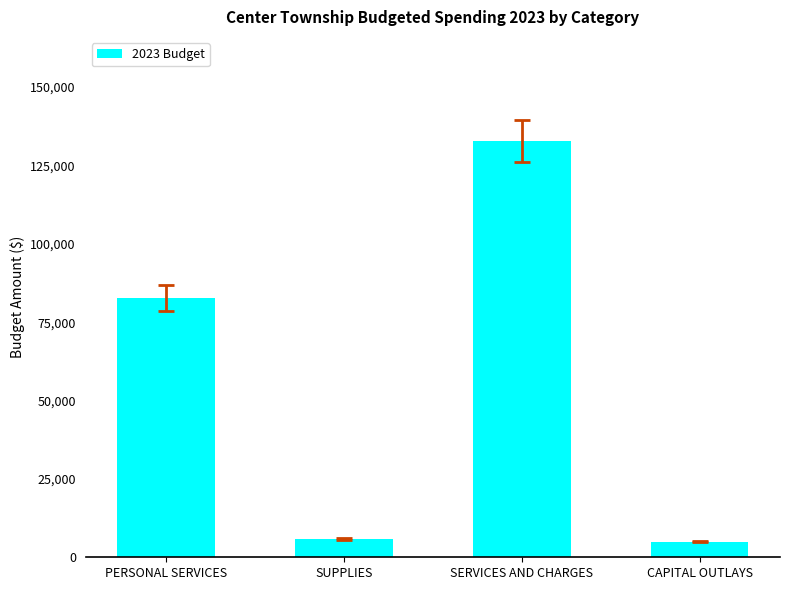

What position from the left is SERVICES AND CHARGES?

3